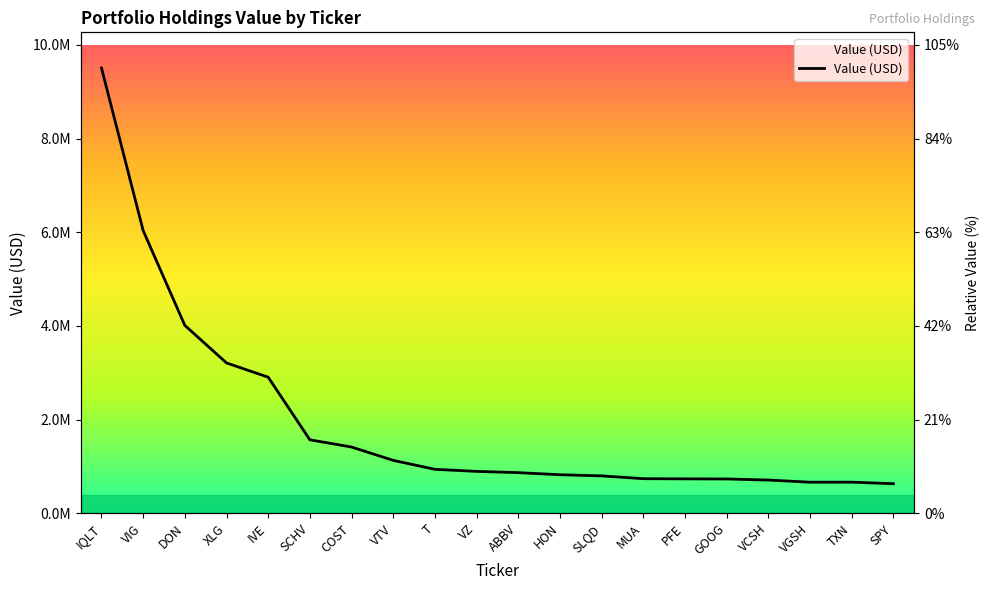

Reading left to right, what are all the values shown in this chart?

IQLT=9507000	VIG=6034000	DON=4011000	XLG=3209000	IVE=2905000	SCHV=1568000	COST=1414000	VTV=1129000	T=938000	VZ=894000	ABBV=867000	HON=822000	SLQD=798000	MUA=738000	PFE=734000	GOOG=732000	VCSH=709000	VGSH=663000	TXN=664000	SPY=631000